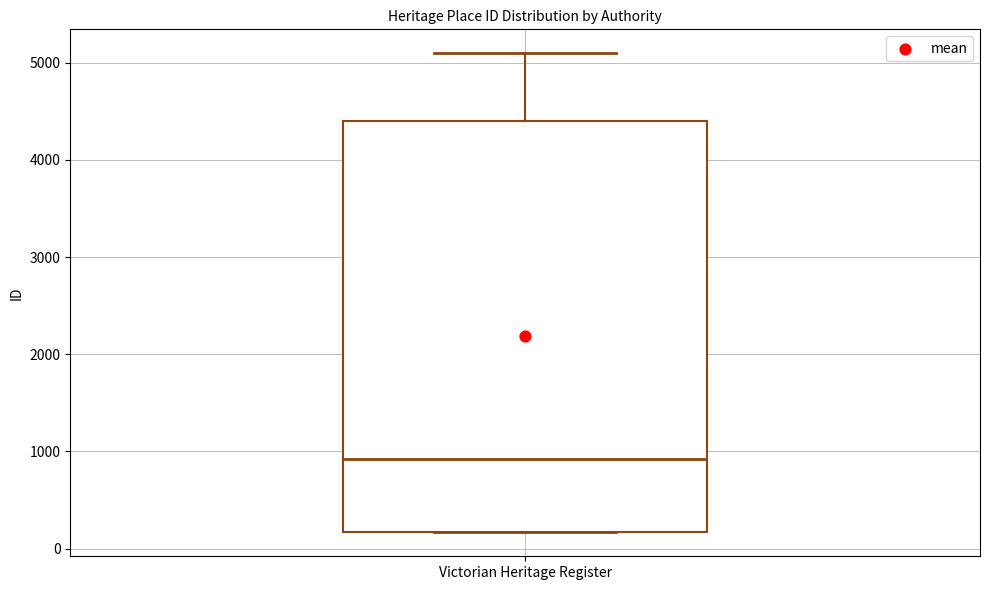

Read this box plot against the y-axis: the position of the median line, the range covered by the box, and the ends of both whiskers. The values are not printed on the chart, so give them approximately, as read against the axis.

median 900, box 200 to 4400, whiskers 200 to 5100